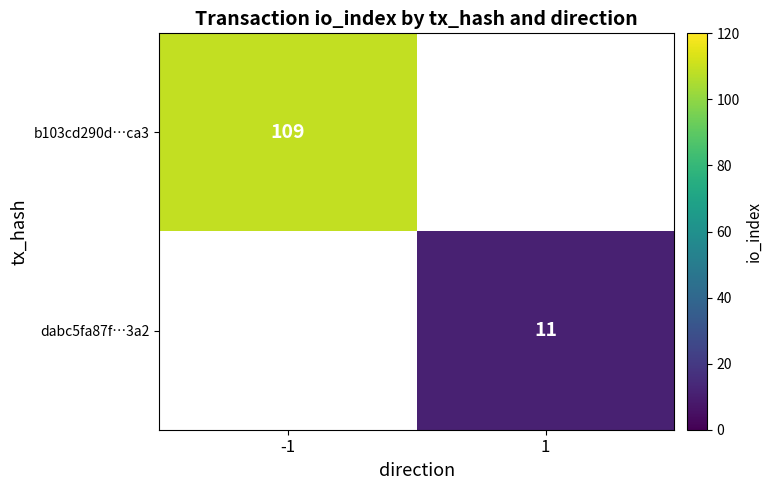

The value of b103cd290d…ca3 at -1 is 109. True or false?

True